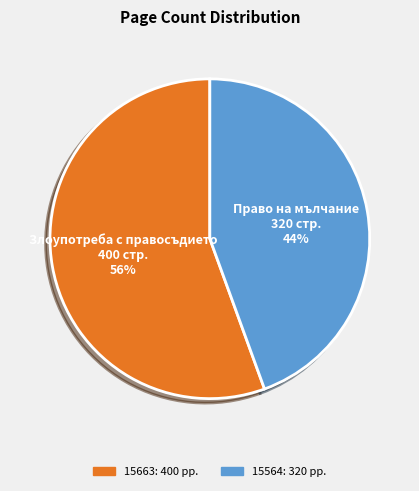

To the nearest percent, what is the combined percentage of 15663 and 15564?

100%